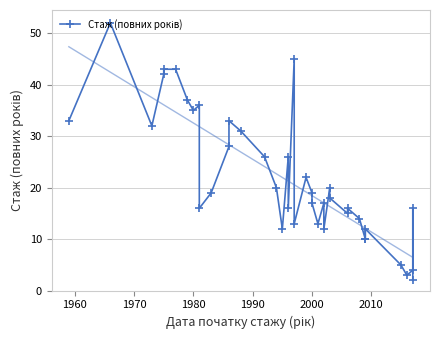

What is the smallest value displayed?

2